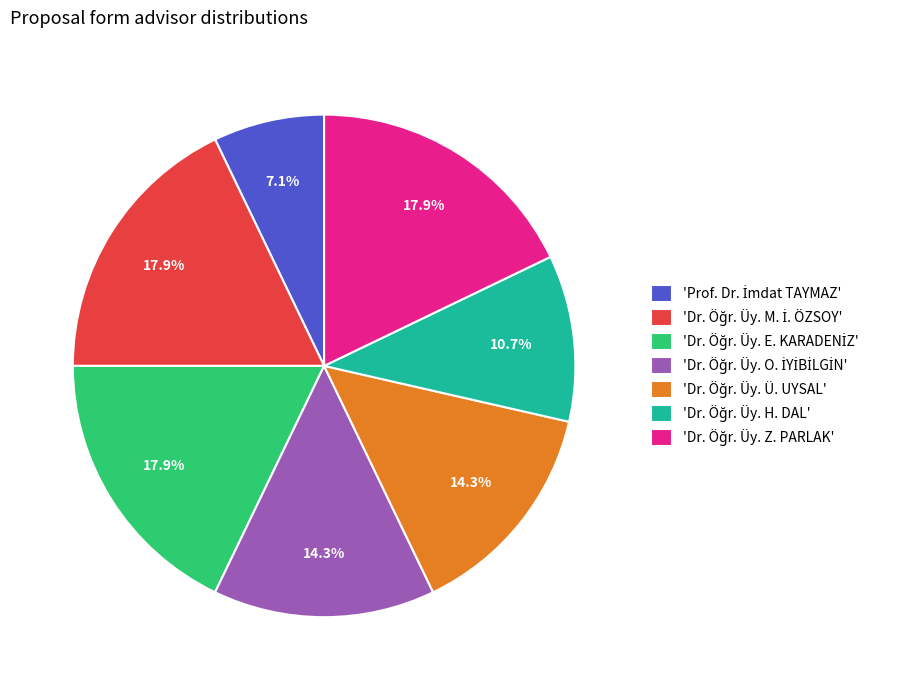

Is there any slice that represents more than half of the pie?

No